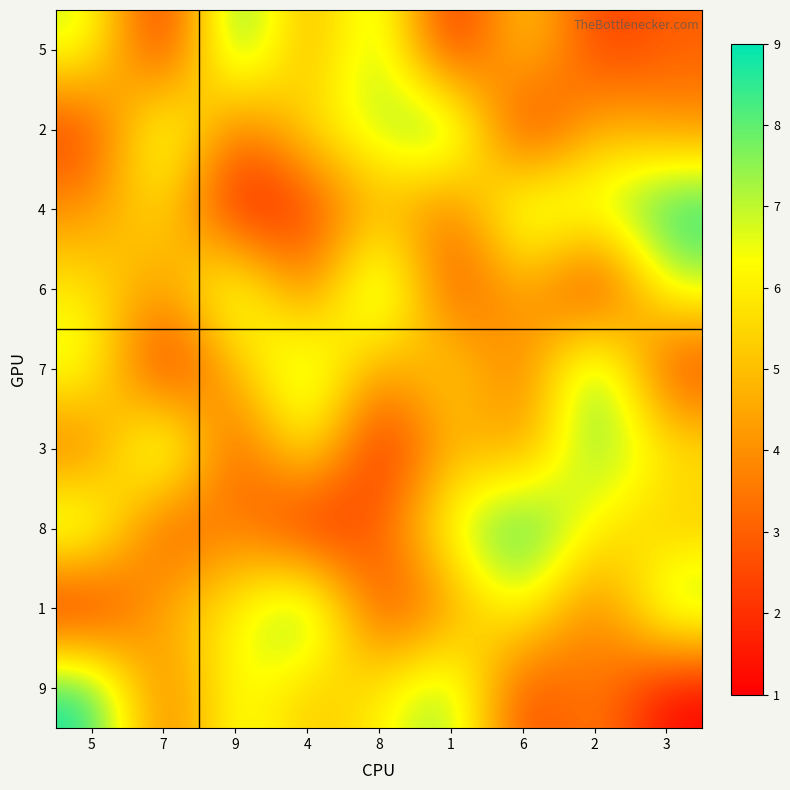

What is the greatest value displayed?

9